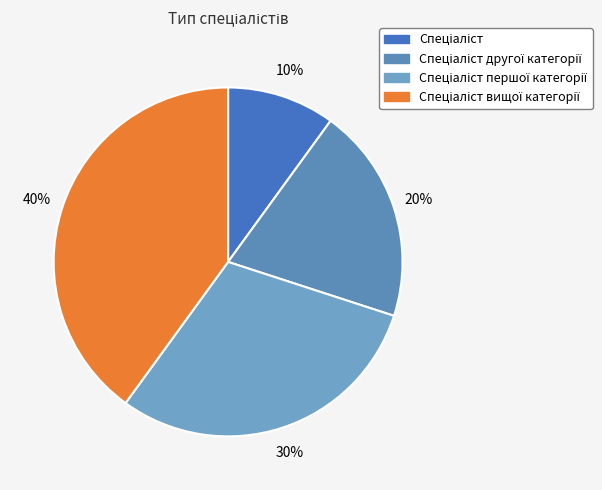

True or false: Спеціаліст accounts for 23% of the total.

False